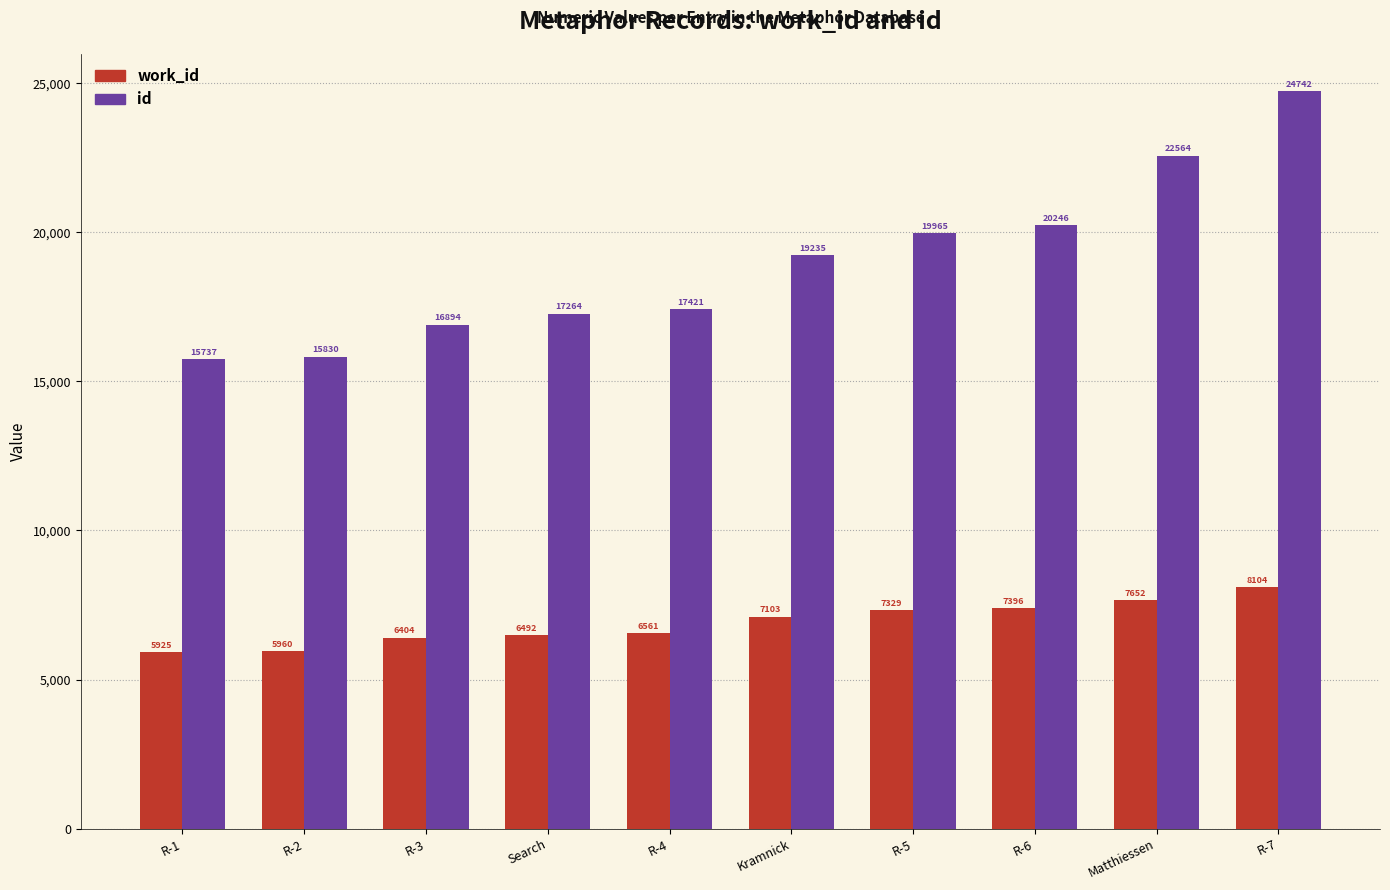

At which category is the sum across all series the highest?

R-7